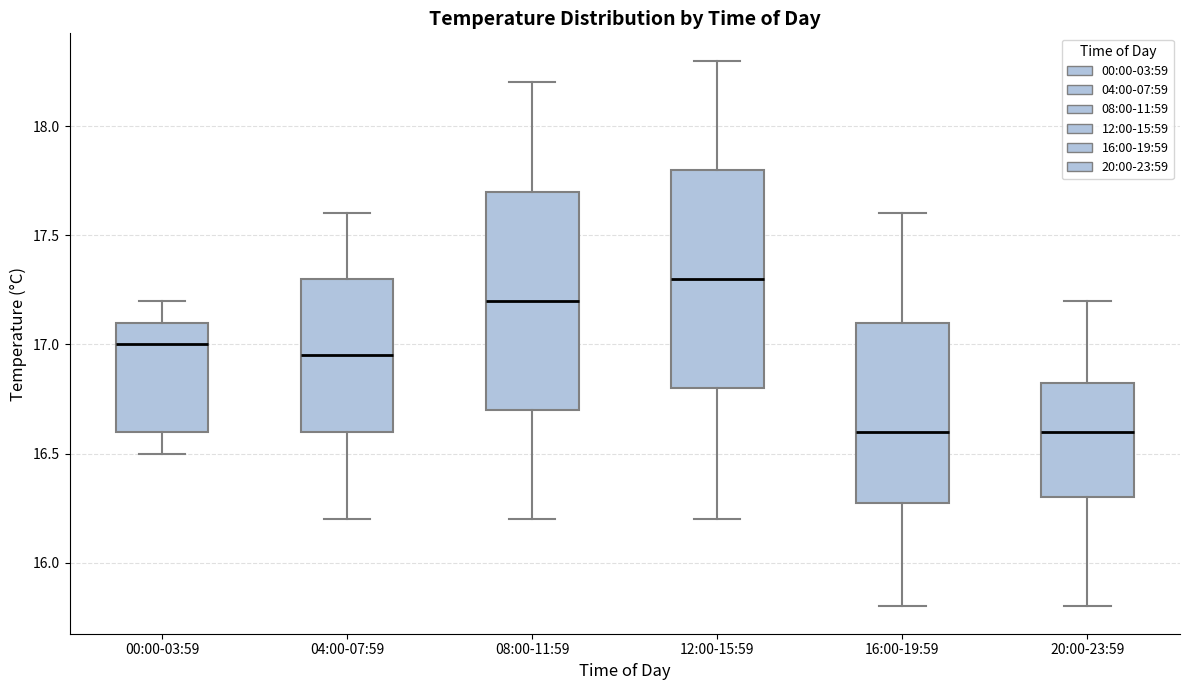

Where is the lower edge of the box for 16:00-19:59 on the y-axis? The values are not printed on the chart, so give them approximately, as read against the axis.

16.30